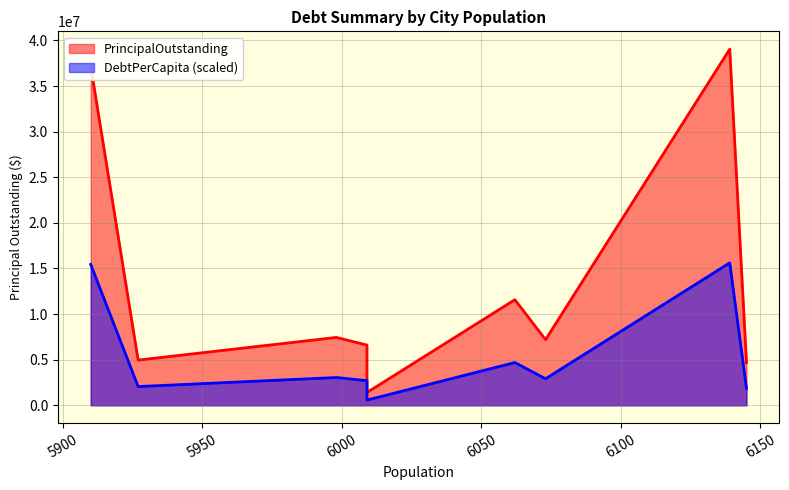

Reading right to left, list all the values displayed in this chart.

PrincipalOutstanding: Alvarado=37179000.0	Alpine=4955000.0	Everman=7440000.0	Oak Point=1400000.0	Edna=6602000.0	Krum=11575000.0	Parker=7200000.0	Van Alstyne=39045000.0	Crystal City=4676000.0
DebtPerCapita: Alvarado=6290.9	Alpine=836.0	Everman=1240.4	Oak Point=233.0	Edna=1098.7	Krum=1909.4	Parker=1185.6	Van Alstyne=6360.2	Crystal City=760.9